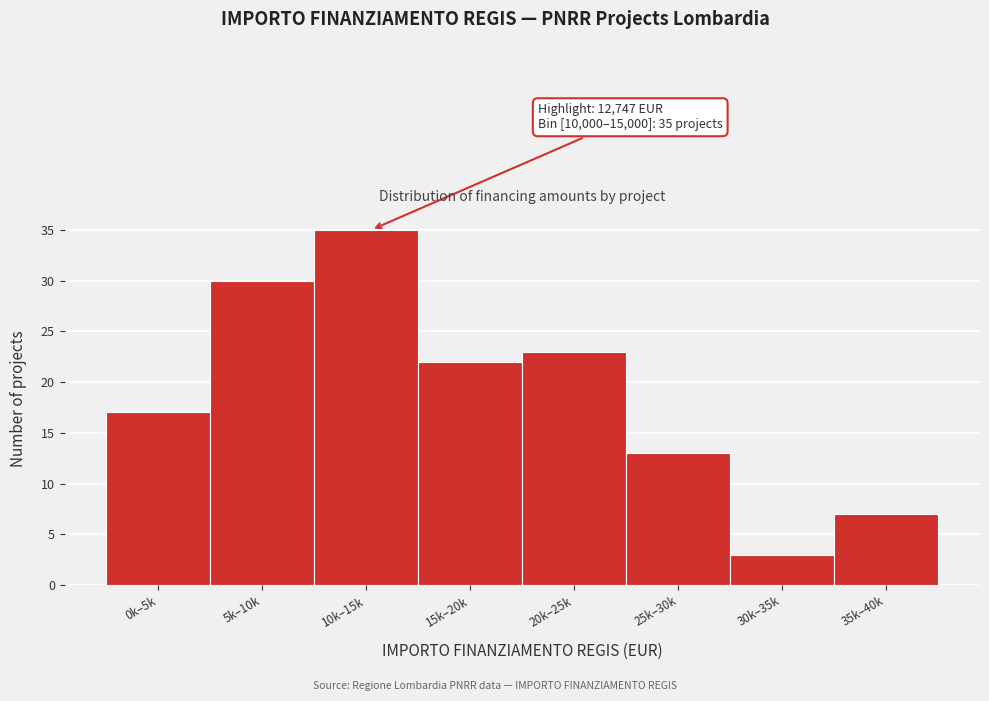

Reading right to left, extract all data points from this chart.

35k–40k=7	30k–35k=3	25k–30k=13	20k–25k=23	15k–20k=22	10k–15k=35	5k–10k=30	0k–5k=17